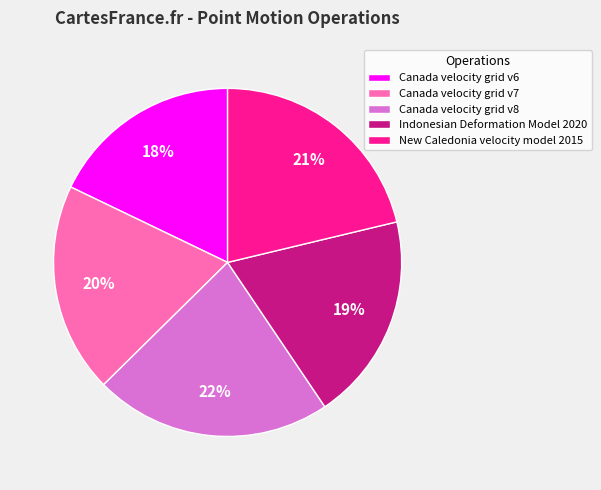

Which has a higher value, Canada velocity grid v7 or Canada velocity grid v8?

Canada velocity grid v8